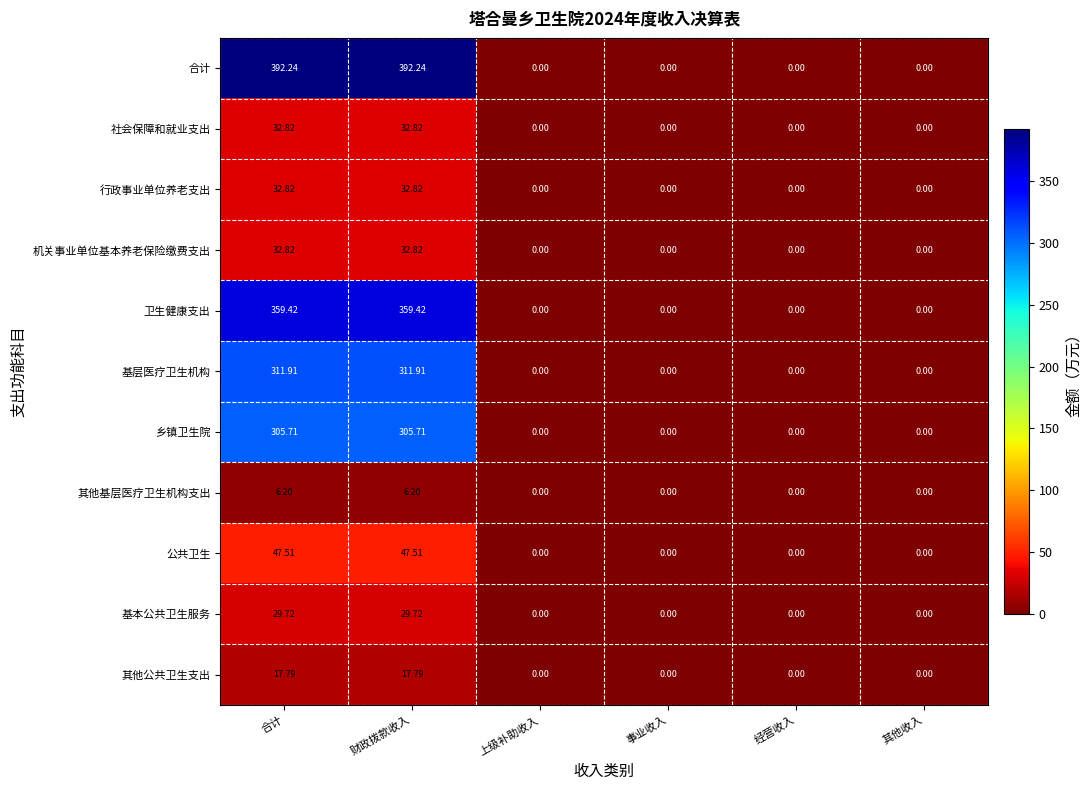

How many values in the 机关事业单位基本养老保险缴费支出 series exceed 0?

2